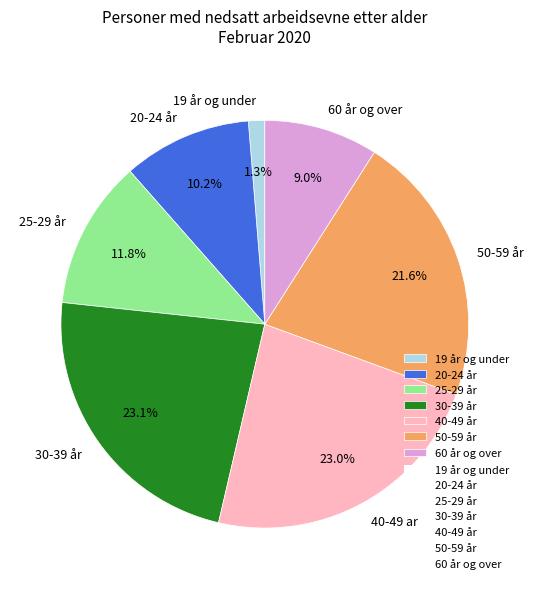

Count the number of slices in the pie.

7